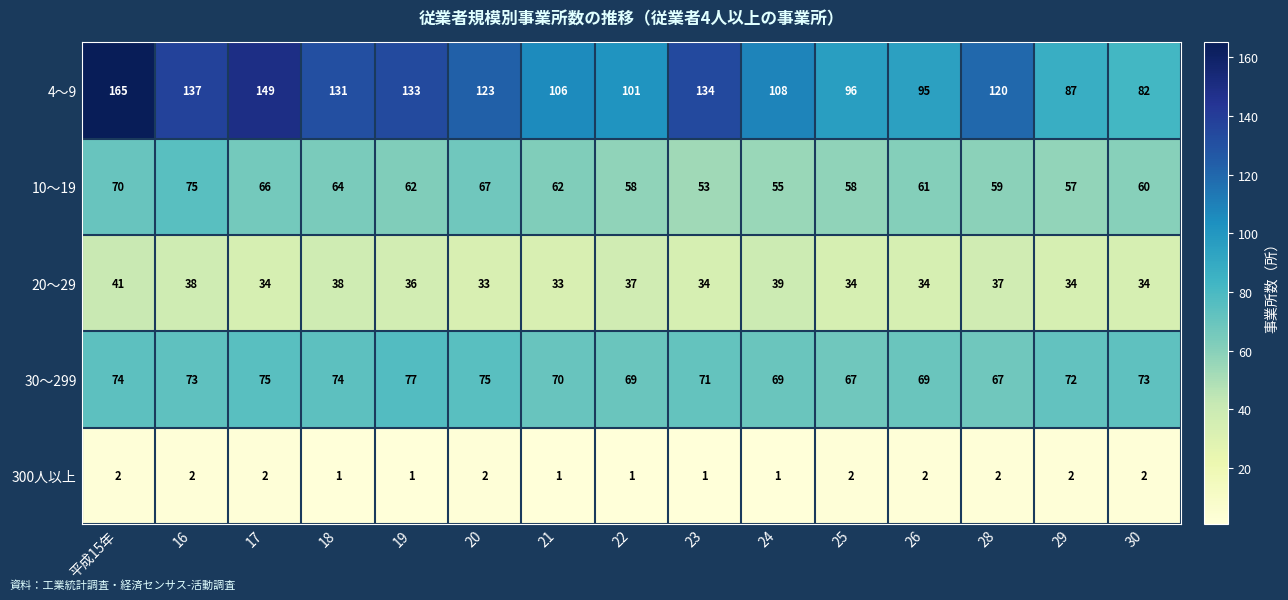

What is the maximum value shown in the chart?

165